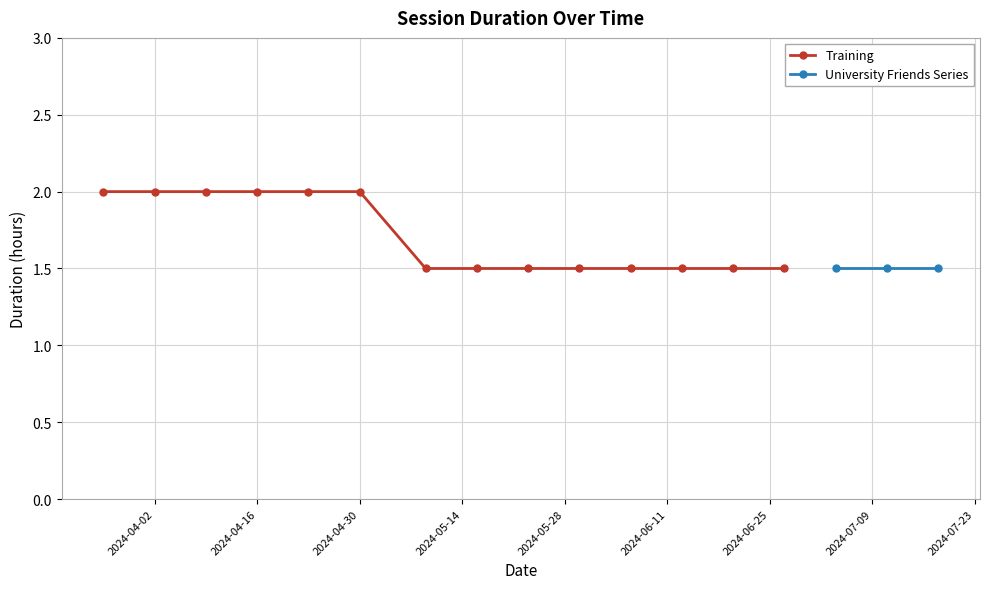

The value of Training at 2024-04-16 is 2.0. True or false?

True